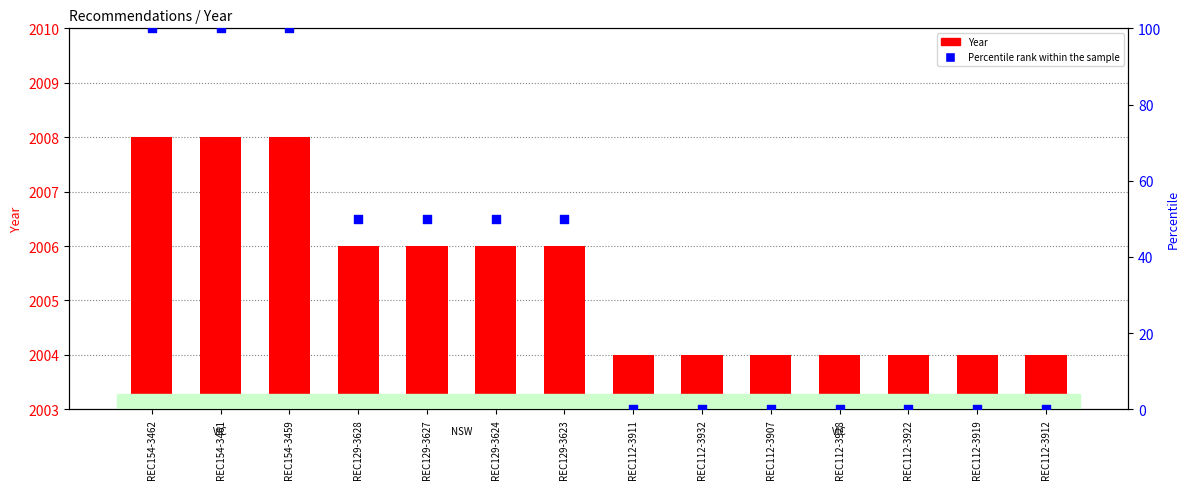

Which series has the largest Y range (max minus min)?

Percentile rank within the sample